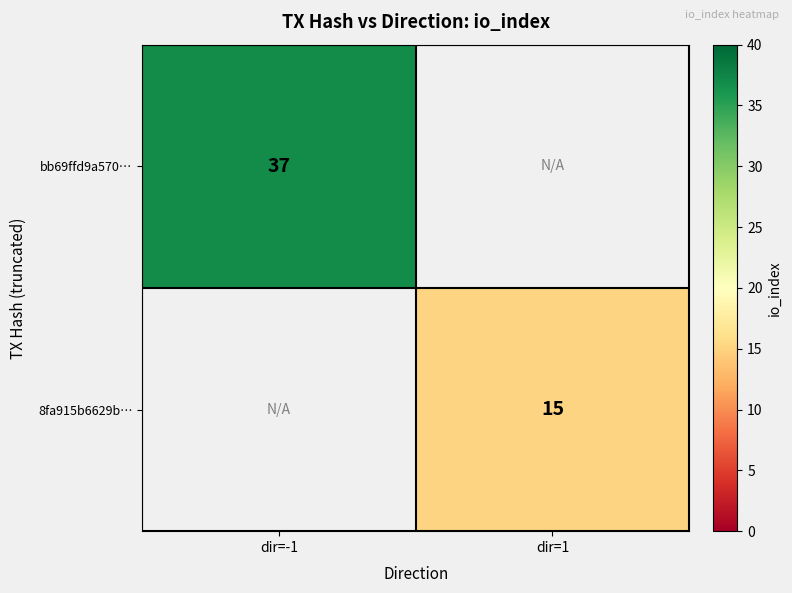

True or false: bb69ffd9a570… has a value of 37 at dir=-1.

True